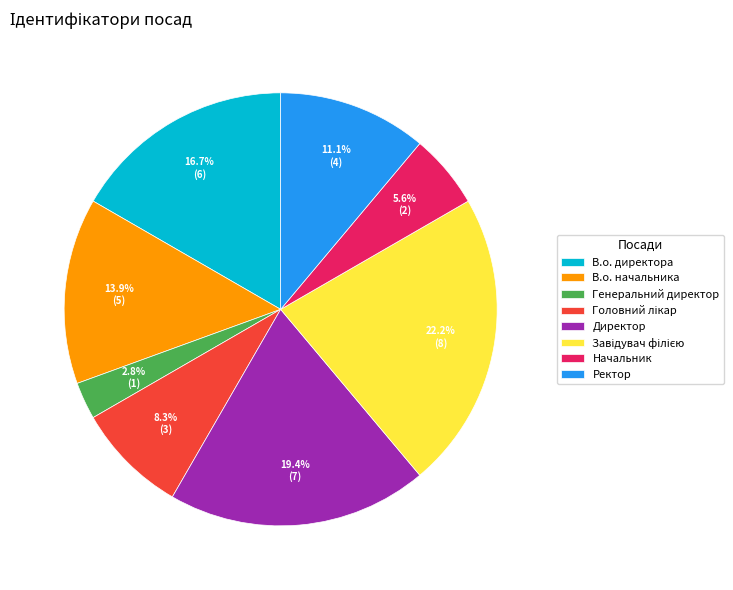

How many slices are in this pie chart?

8